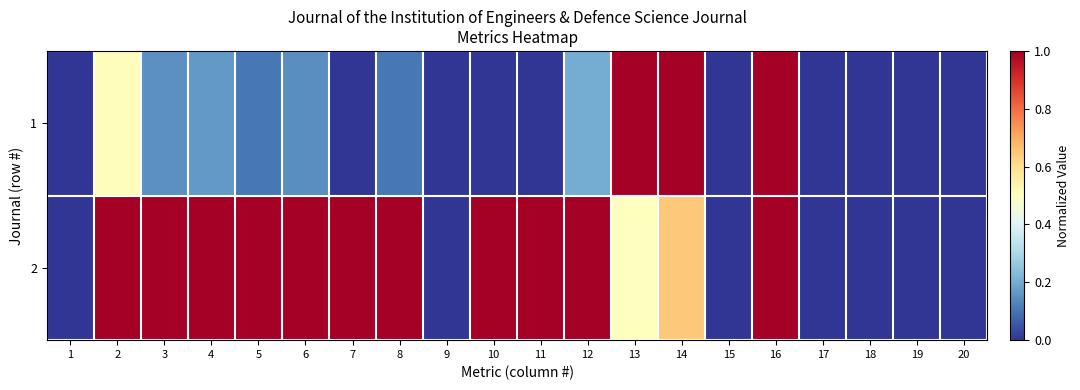

Reading right to left, what are all the values shown in this chart?

1: 20=0.0	19=0.0	18=0.0	17=0.0	16=1.0	15=0.0	14=1.0	13=1.0	12=0.2	11=0.0	10=0.0	9=0.0	8=0.1	7=0.0	6=0.1	5=0.1	4=0.2	3=0.1	2=0.5	1=0.0
2: 20=0.0	19=0.0	18=0.0	17=0.0	16=1.0	15=0.0	14=0.6	13=0.5	12=1.0	11=1.0	10=1.0	9=0.0	8=1.0	7=1.0	6=1.0	5=1.0	4=1.0	3=1.0	2=1.0	1=0.0